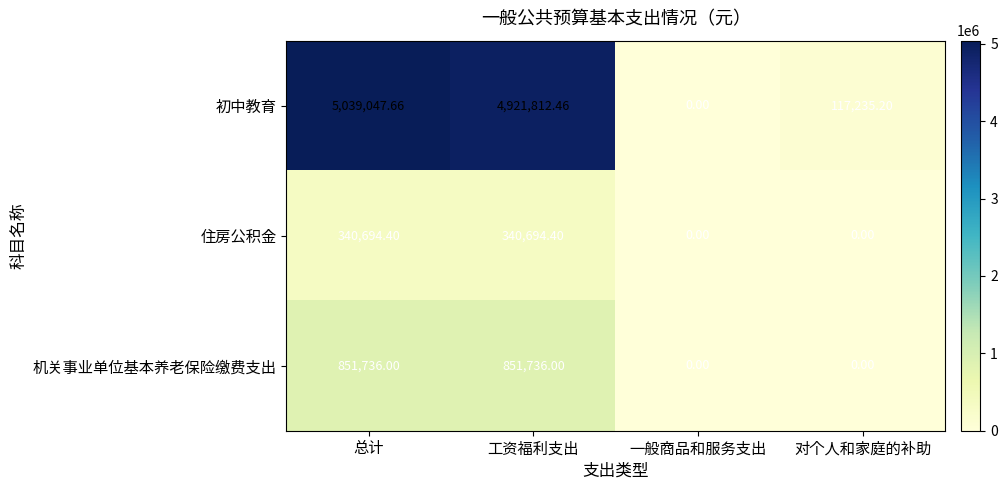

At how many categories does at least one series exceed 1526223?

2